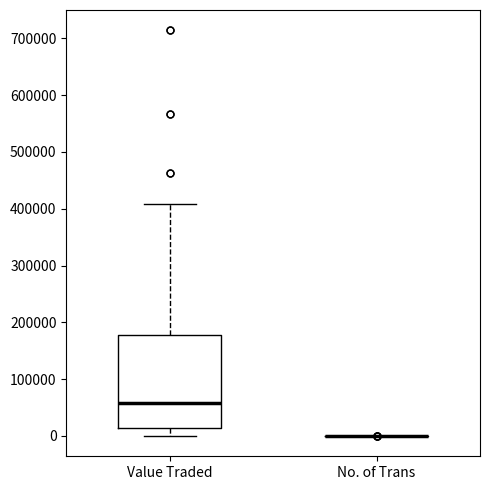

Reading left to right, read every box against the y-axis: the position of its median line, the range the box covers, and the ends of its whiskers. The values are not printed on the chart, so give them approximately, as read against the axis.

Value Traded: median 60000, box 10000 to 180000, whiskers 0 to 410000
No. of Trans: box collapsed to a line at 0, whiskers 0 to 0